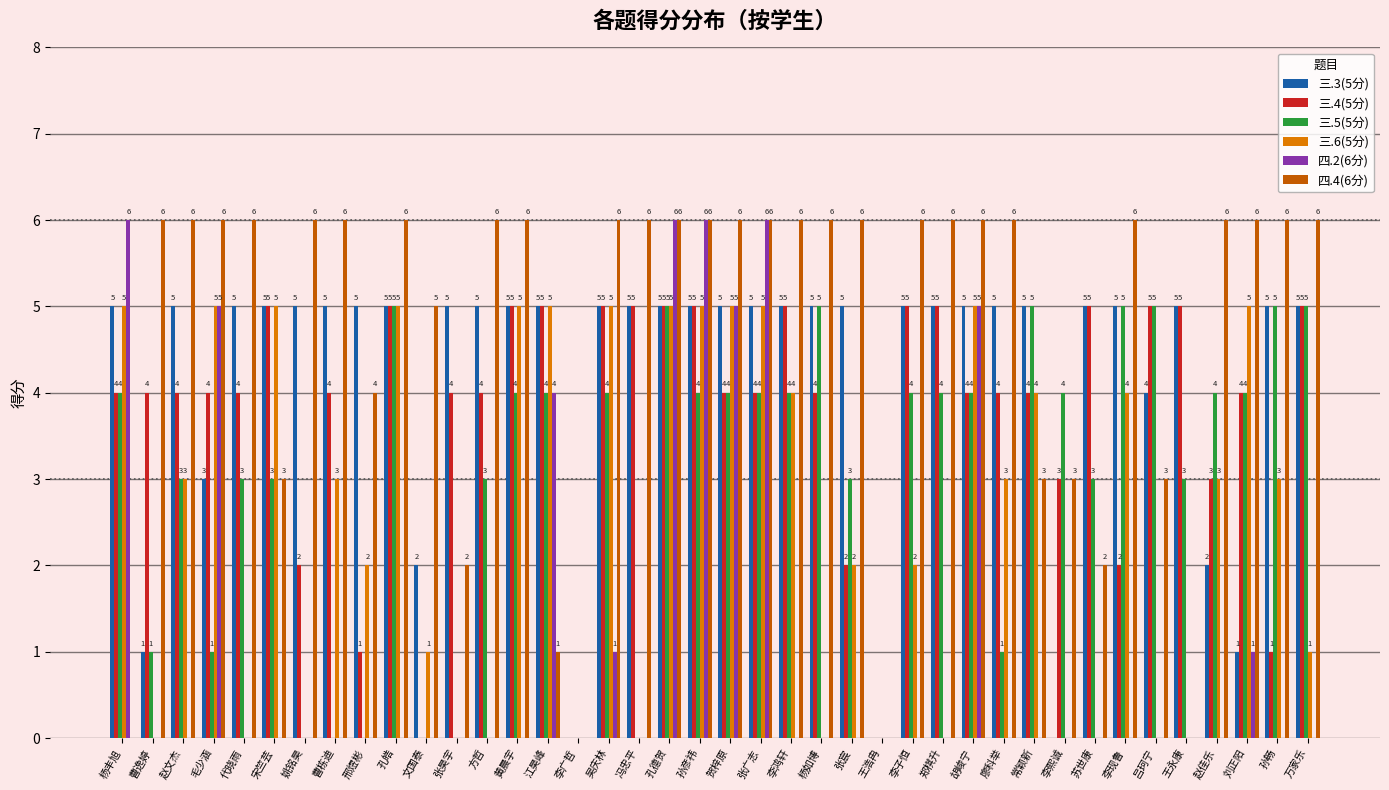

How many groups of bars are there?

40